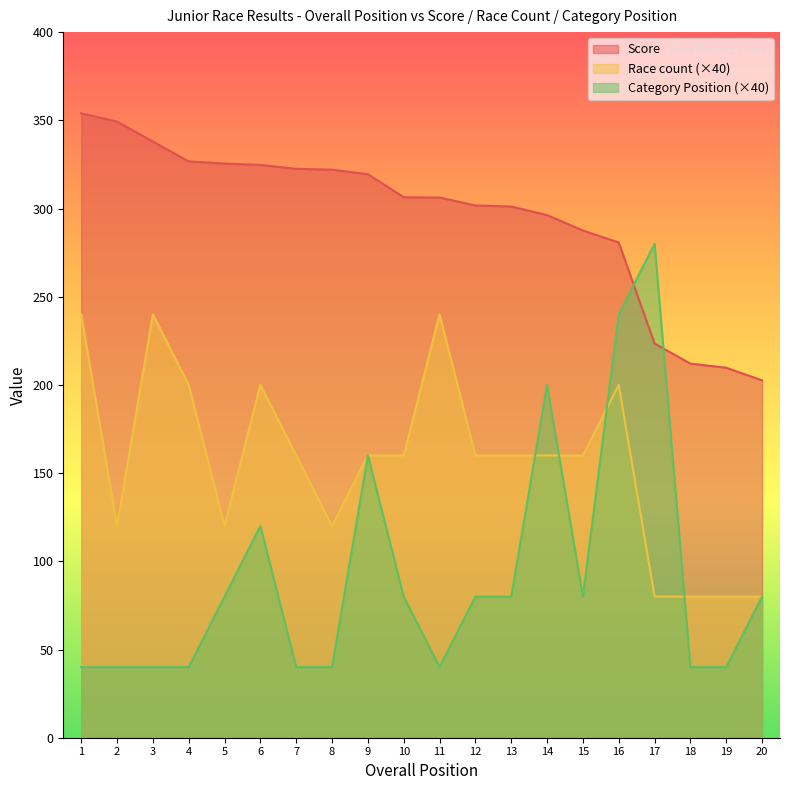

Does the chart display data point markers on the line(s)?

No